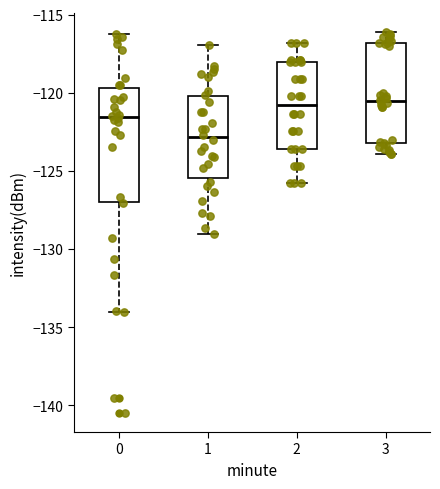

Where does the upper whisker of the box at x = 1 end on the y-axis? The values are not printed on the chart, so give them approximately, as read against the axis.

-117.0